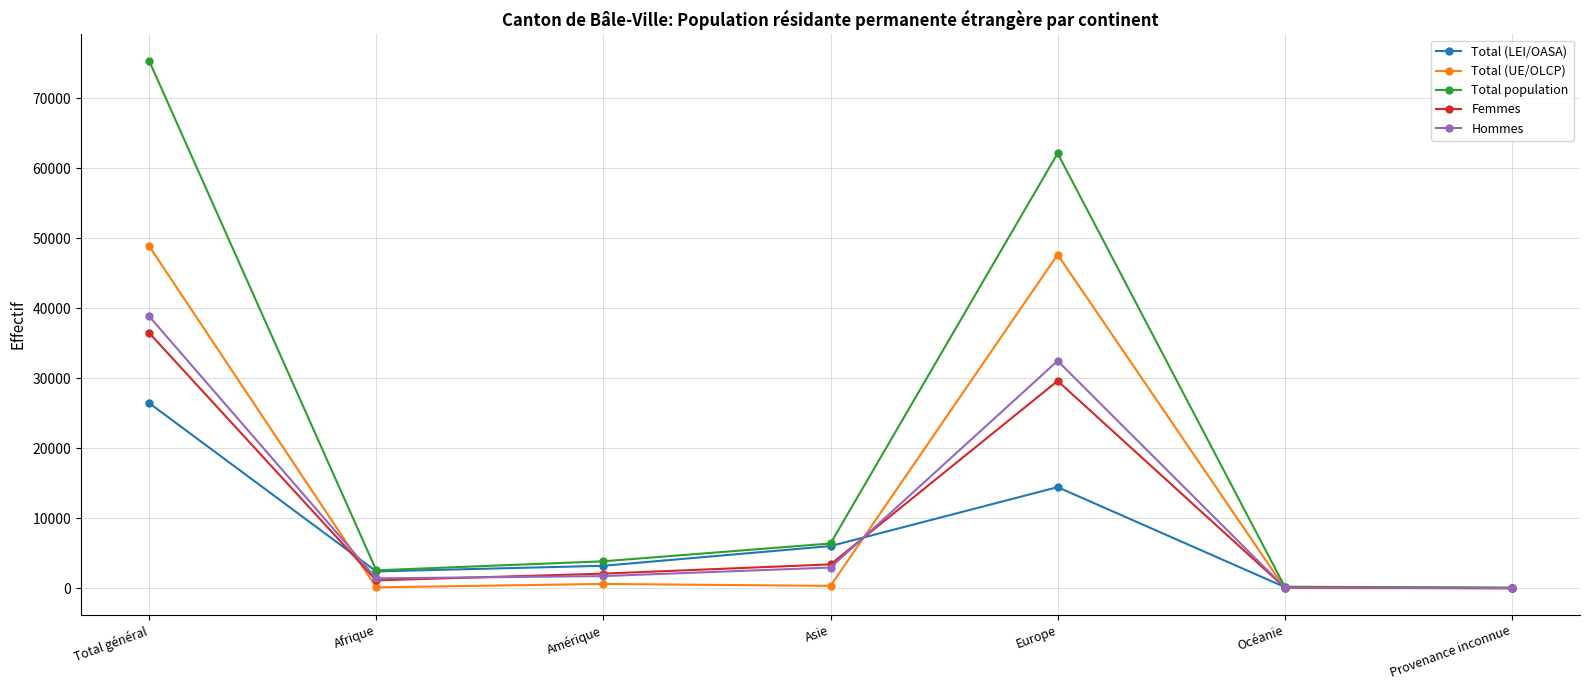

Which series has the largest total across all categories?

Total population